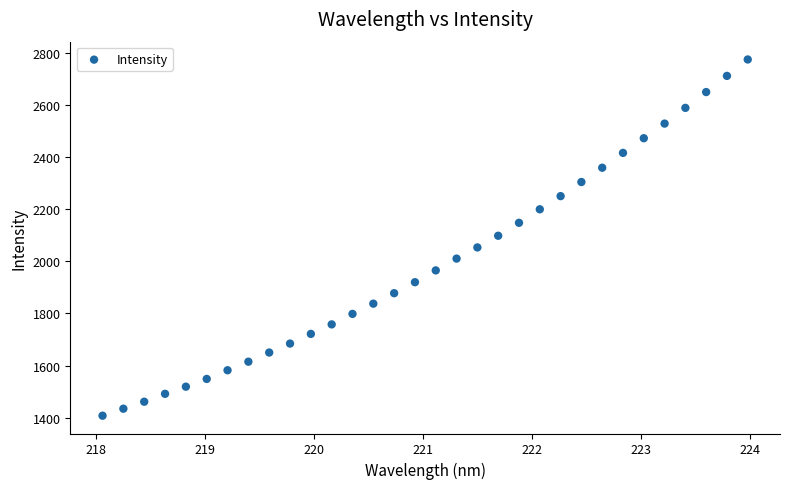

What is the range of X values (max minus min)?

5.9